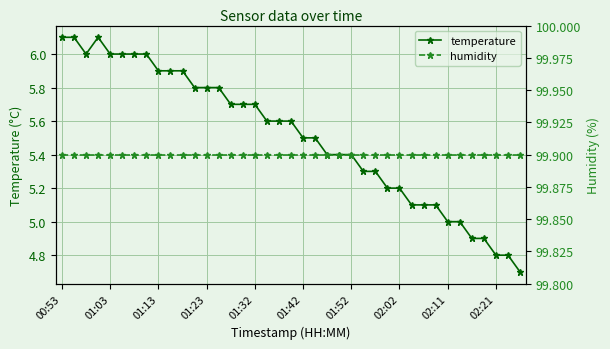

What is the minimum value for temperature?

4.7